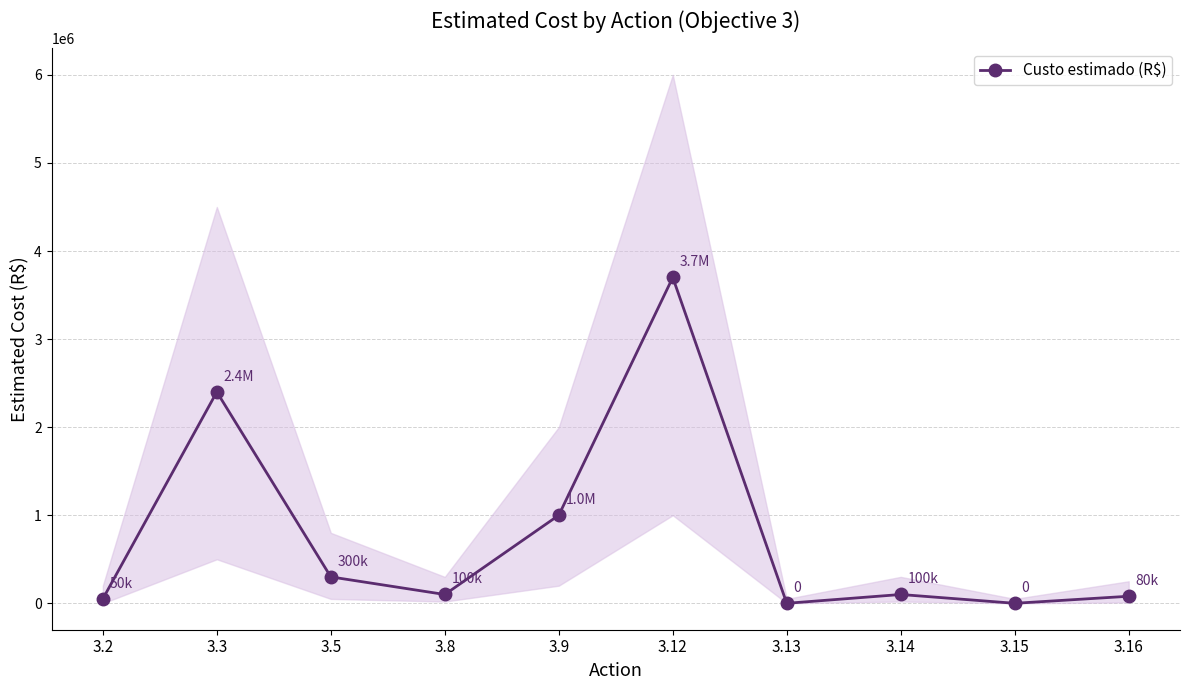

What is the difference between the second highest and second lowest values?

2400000